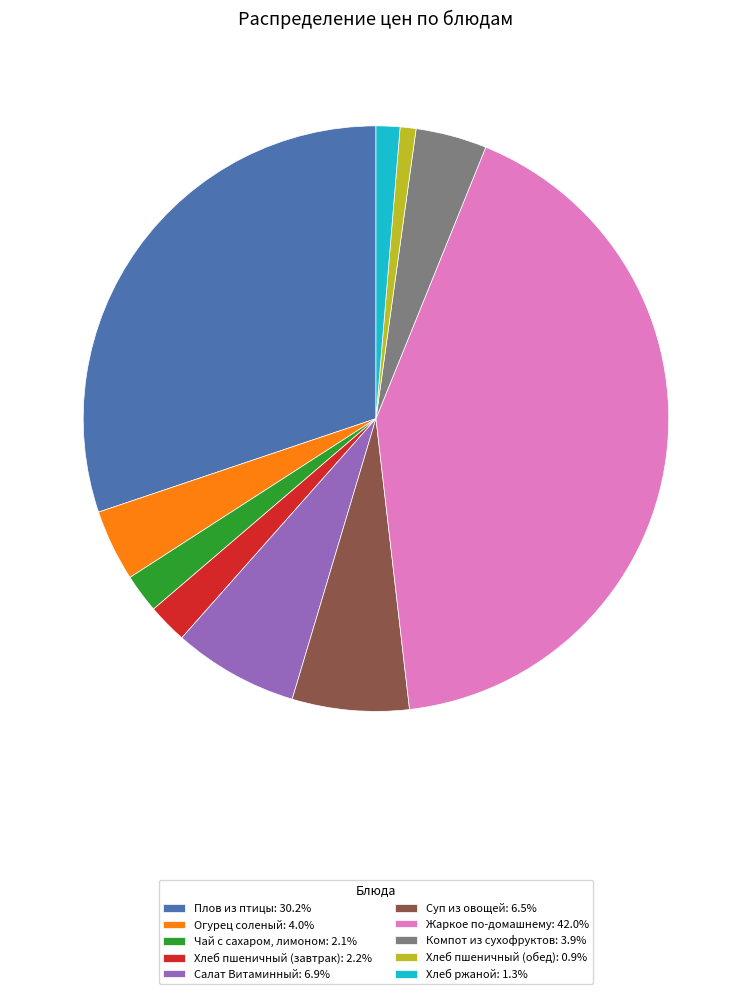

True or false: Плов из птицы accounts for 45% of the total.

False